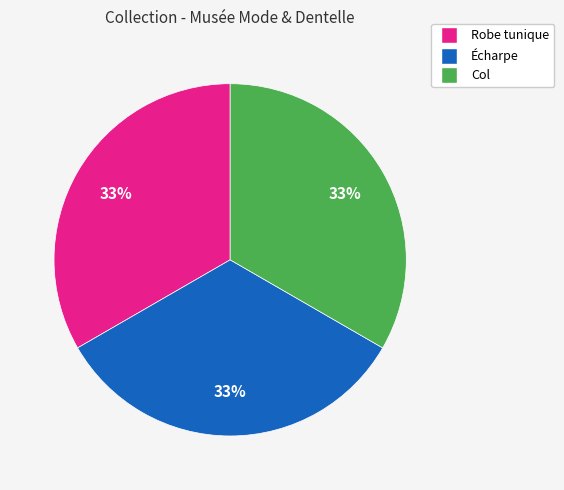

Do Col and Écharpe together represent more than half of the pie?

Yes